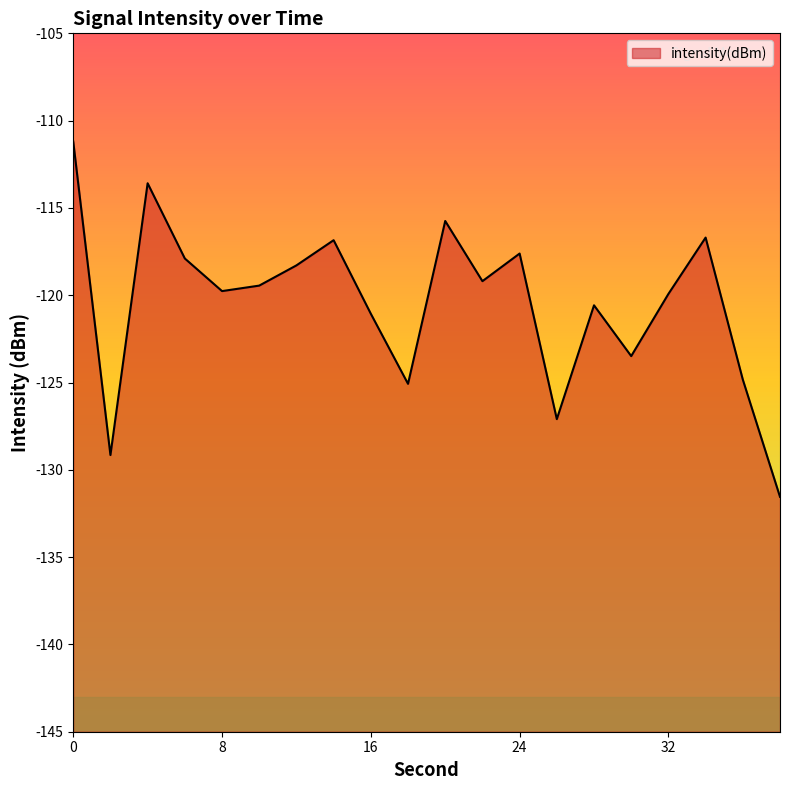

What is the difference between the second highest and minimum values?

18.0